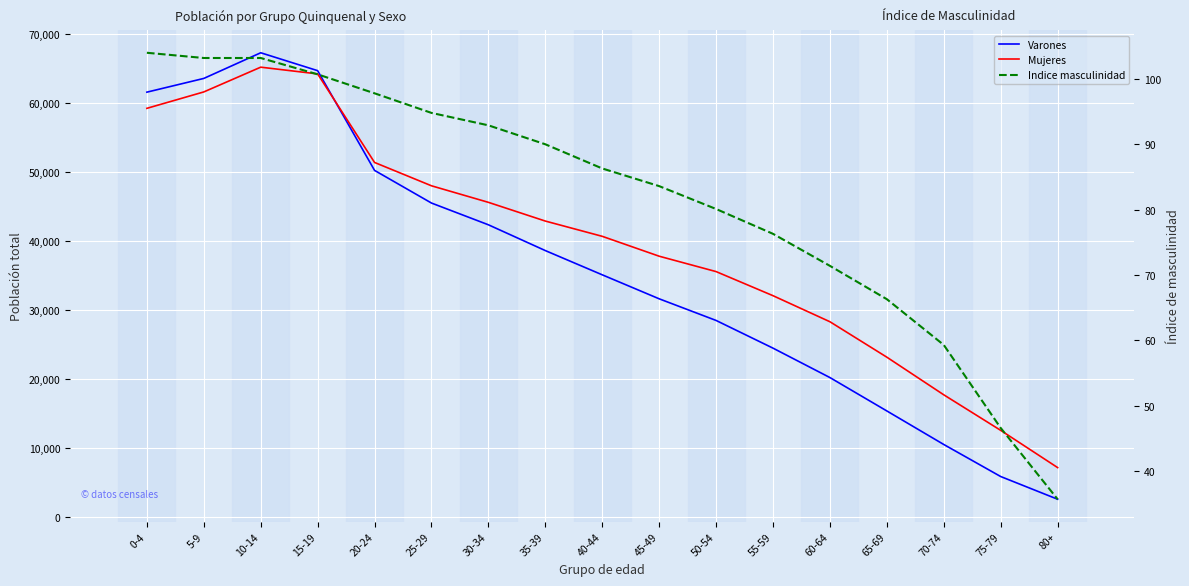

True or false: Varones has more than 0 interior local peaks.

True